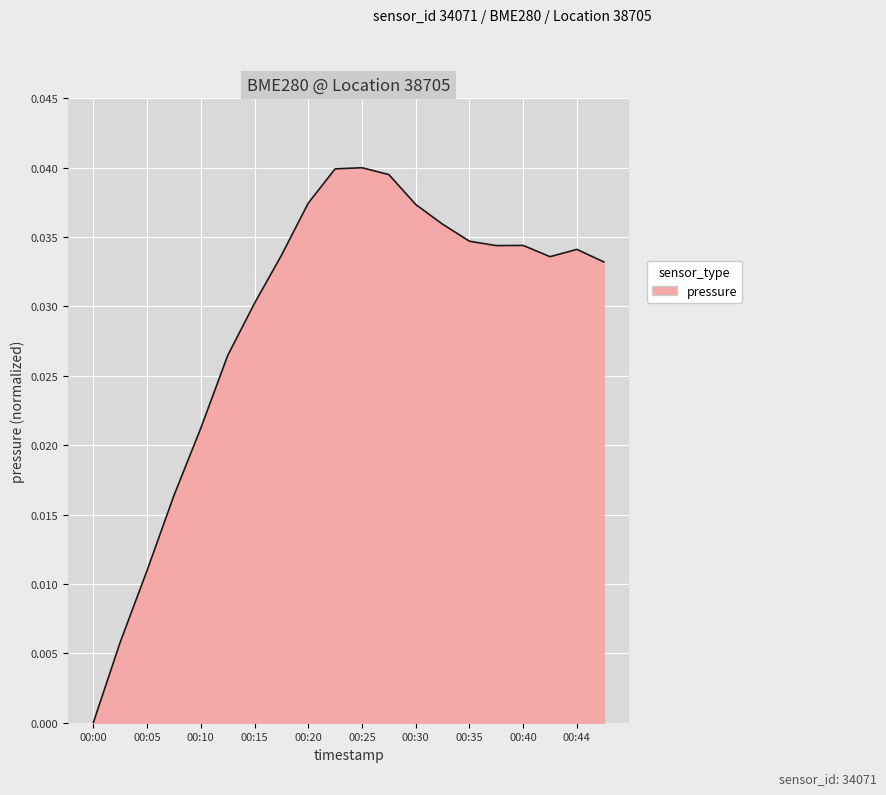

How many lines are shown in the chart?

1